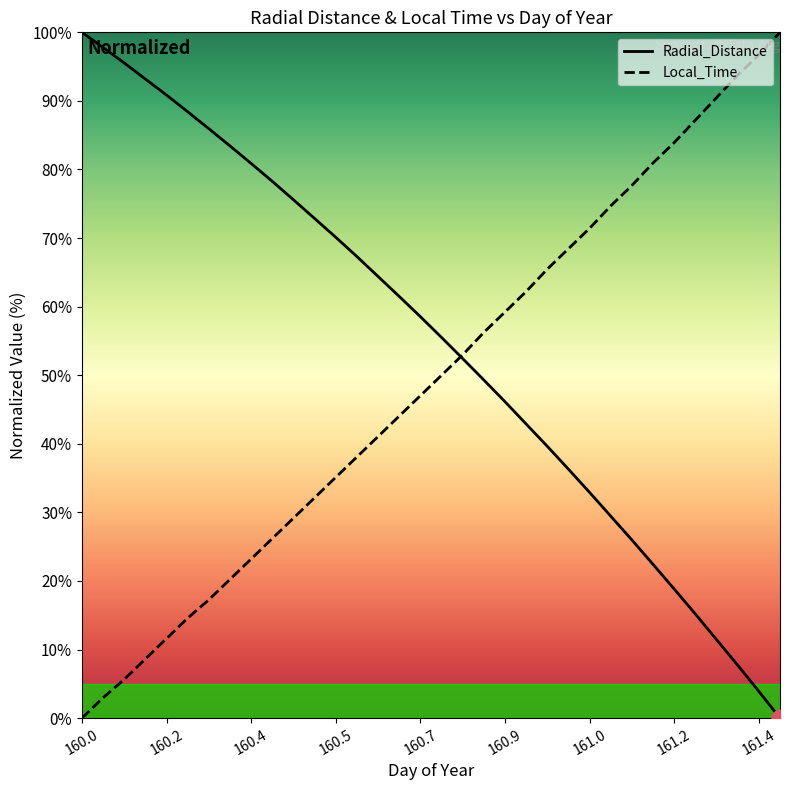

What position from the left is 161.1042?

27